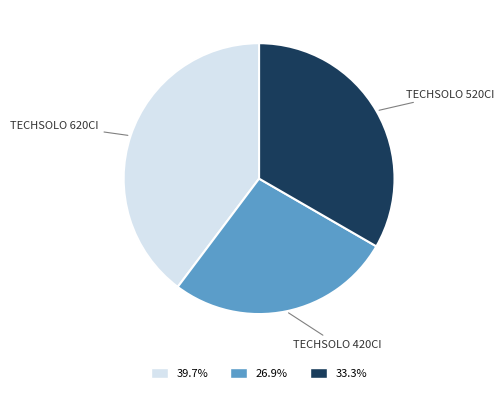

How many segments does this pie chart have?

3